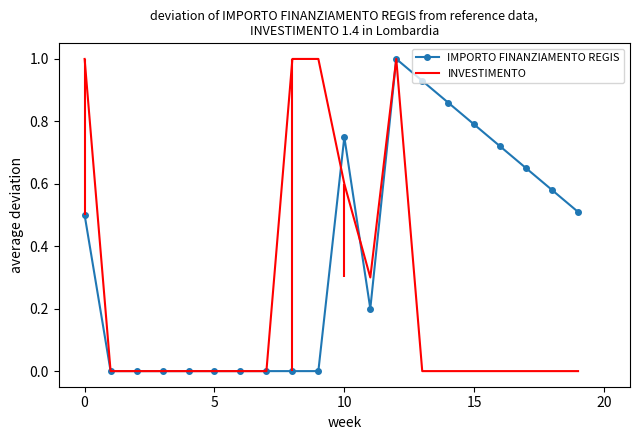

Count the INVESTIMENTO values in the range 0 to 1.

20